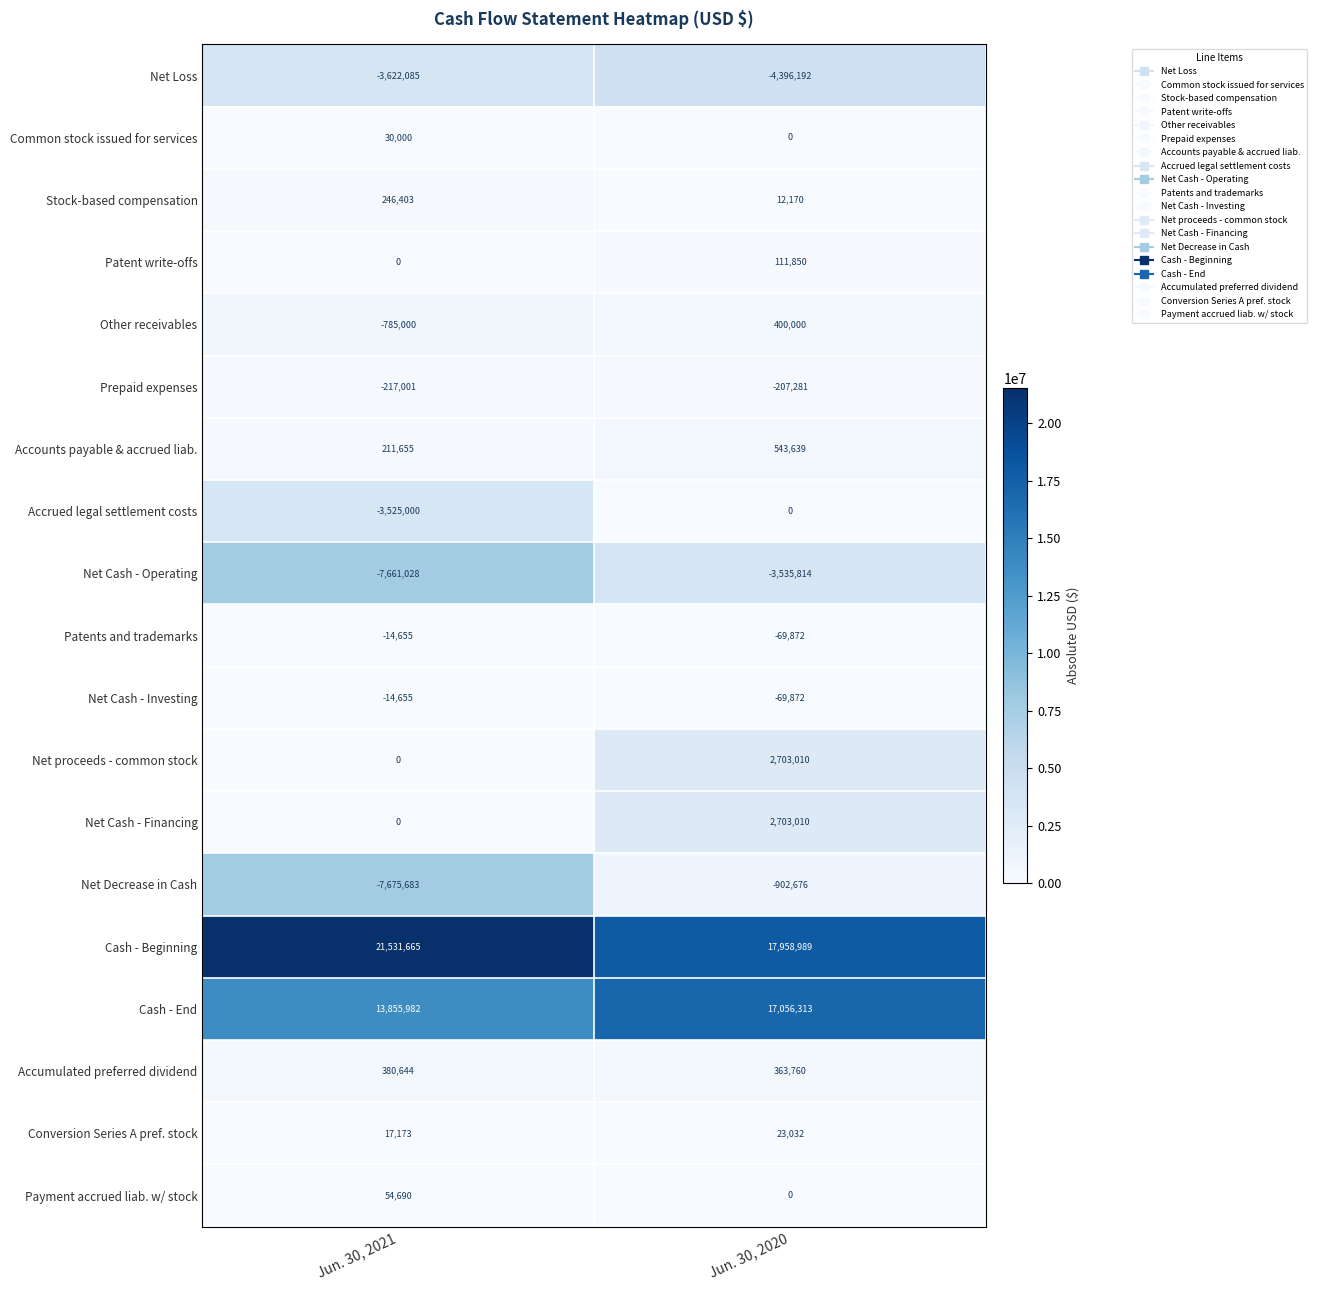

Is it true that Other receivables equals 561477 at Jun. 30, 2020?

False